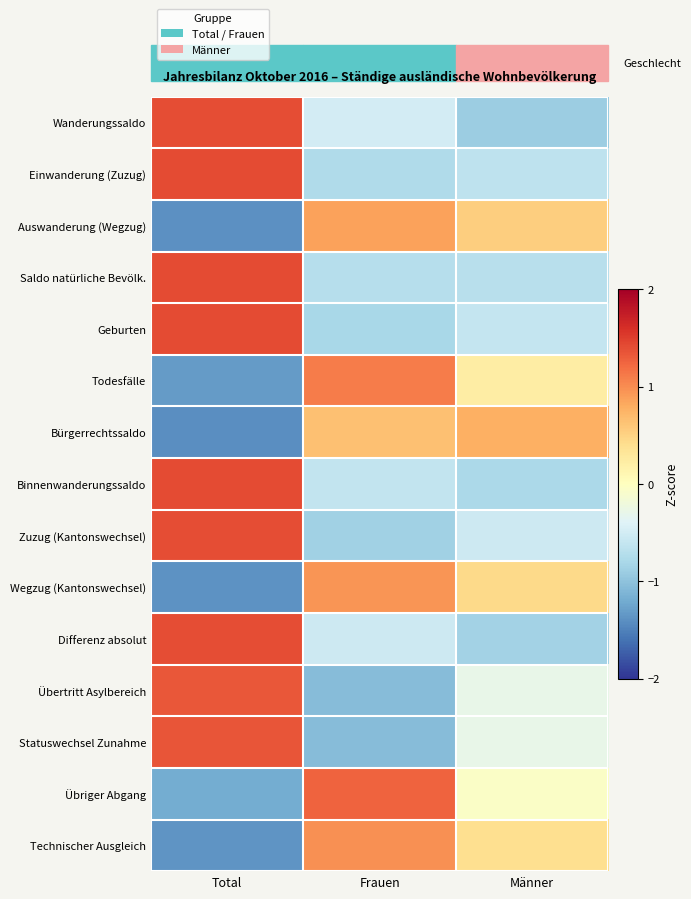

Reading right to left, what are all the values shown in this chart?

Wanderungssaldo: Männer=-0.9	Frauen=-0.5	Total=1.4
Einwanderung (Zuzug): Männer=-0.7	Frauen=-0.8	Total=1.4
Auswanderung (Wegzug): Männer=0.5	Frauen=0.9	Total=-1.4
Saldo natürliche Bevölk.: Männer=-0.7	Frauen=-0.7	Total=1.4
Geburten: Männer=-0.6	Frauen=-0.8	Total=1.4
Todesfälle: Männer=0.2	Frauen=1.1	Total=-1.3
Bürgerrechtssaldo: Männer=0.8	Frauen=0.6	Total=-1.4
Binnenwanderungssaldo: Männer=-0.8	Frauen=-0.6	Total=1.4
Zuzug (Kantonswechsel): Männer=-0.5	Frauen=-0.9	Total=1.4
Wegzug (Kantonswechsel): Männer=0.4	Frauen=0.9	Total=-1.4
Differenz absolut: Männer=-0.9	Frauen=-0.5	Total=1.4
Übertritt Asylbereich: Männer=-0.3	Frauen=-1.1	Total=1.3
Statuswechsel Zunahme: Männer=-0.3	Frauen=-1.1	Total=1.3
Übriger Abgang: Männer=-0.1	Frauen=1.3	Total=-1.2
Technischer Ausgleich: Männer=0.4	Frauen=1.0	Total=-1.4